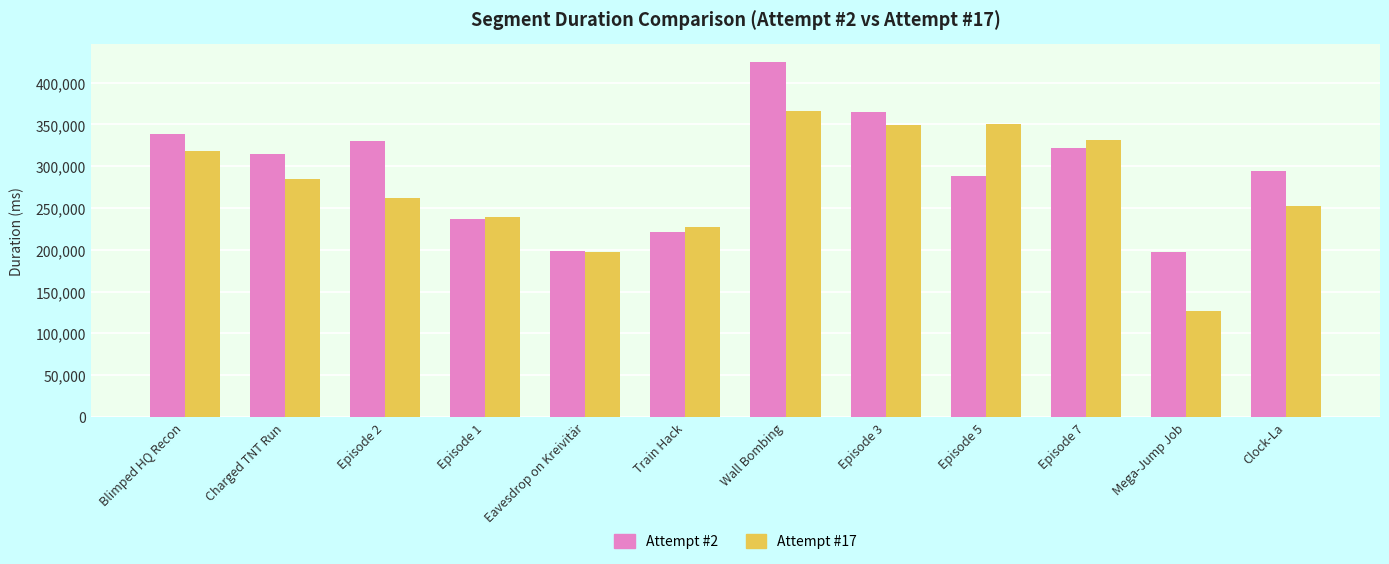

What is the difference between the highest and lowest values at Episode 3?

15509